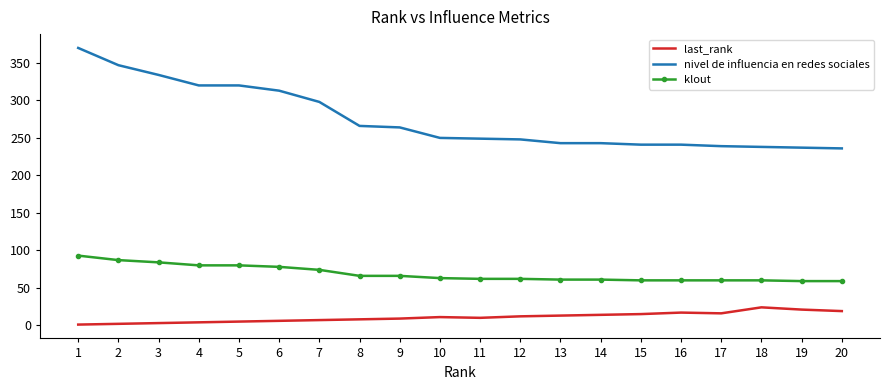

Which series has the largest total across all categories?

nivel de influencia en redes sociales